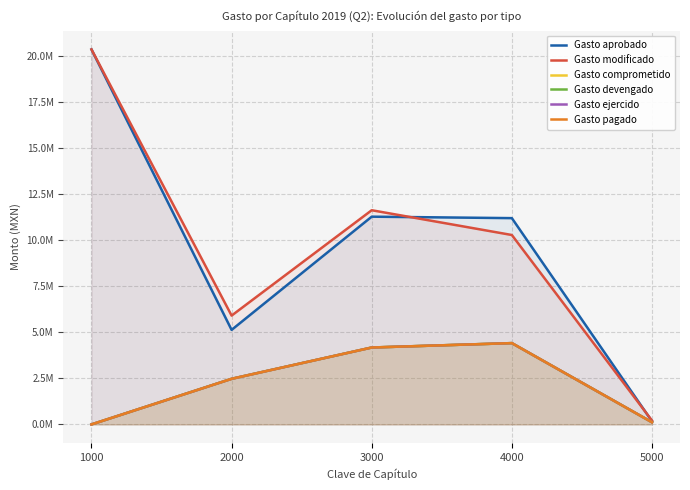

What are all the series names shown in the legend?

Gasto aprobado, Gasto modificado, Gasto comprometido, Gasto devengado, Gasto ejercido, Gasto pagado